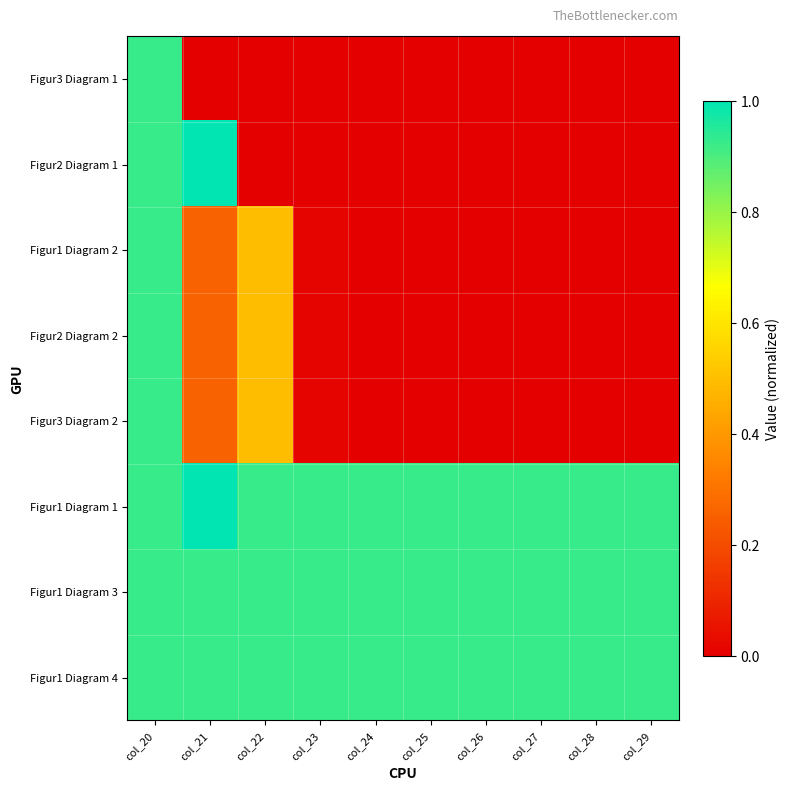

Reading left to right, transcribe all the data shown in this chart.

Figur3 Diagram 1: col_20=0.9	col_21=0.0	col_22=0.0	col_23=0.0	col_24=0.0	col_25=0.0	col_26=0.0	col_27=0.0	col_28=0.0	col_29=0.0
Figur2 Diagram 1: col_20=0.9	col_21=1.0	col_22=0.0	col_23=0.0	col_24=0.0	col_25=0.0	col_26=0.0	col_27=0.0	col_28=0.0	col_29=0.0
Figur1 Diagram 2: col_20=0.9	col_21=0.3	col_22=0.5	col_23=0.0	col_24=0.0	col_25=0.0	col_26=0.0	col_27=0.0	col_28=0.0	col_29=0.0
Figur2 Diagram 2: col_20=0.9	col_21=0.3	col_22=0.5	col_23=0.0	col_24=0.0	col_25=0.0	col_26=0.0	col_27=0.0	col_28=0.0	col_29=0.0
Figur3 Diagram 2: col_20=0.9	col_21=0.3	col_22=0.5	col_23=0.0	col_24=0.0	col_25=0.0	col_26=0.0	col_27=0.0	col_28=0.0	col_29=0.0
Figur1 Diagram 1: col_20=0.9	col_21=1.0	col_22=0.9	col_23=0.9	col_24=0.9	col_25=0.9	col_26=0.9	col_27=0.9	col_28=0.9	col_29=0.9
Figur1 Diagram 3: col_20=0.9	col_21=0.9	col_22=0.9	col_23=0.9	col_24=0.9	col_25=0.9	col_26=0.9	col_27=0.9	col_28=0.9	col_29=0.9
Figur1 Diagram 4: col_20=0.9	col_21=0.9	col_22=0.9	col_23=0.9	col_24=0.9	col_25=0.9	col_26=0.9	col_27=0.9	col_28=0.9	col_29=0.9